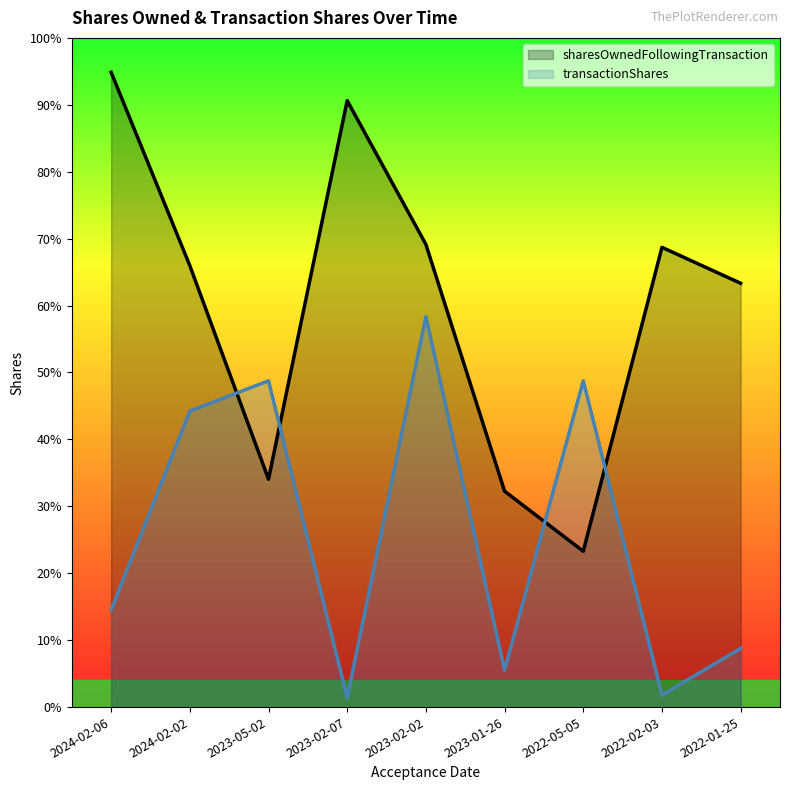

Which series has the largest total across all categories?

sharesOwnedFollowingTransaction